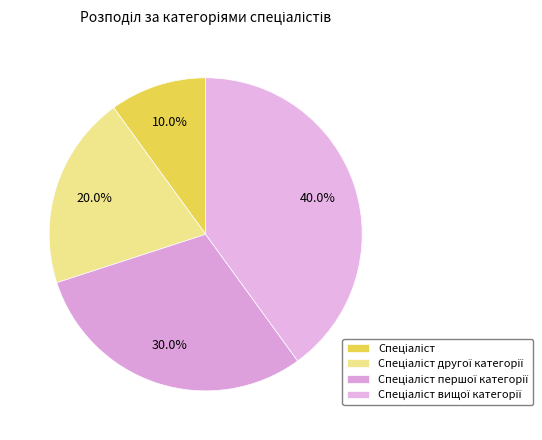

How many slices are in this pie chart?

4